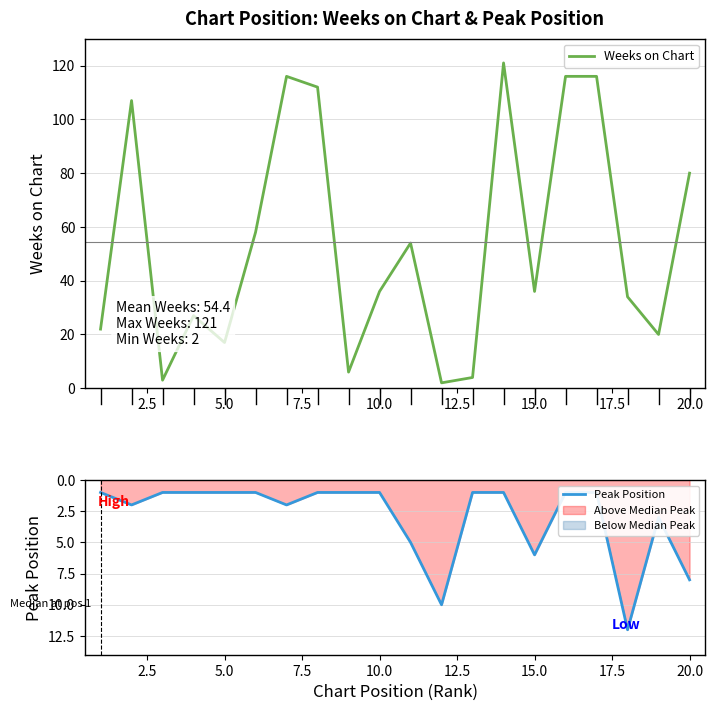

How many categories are shown in the chart?

20